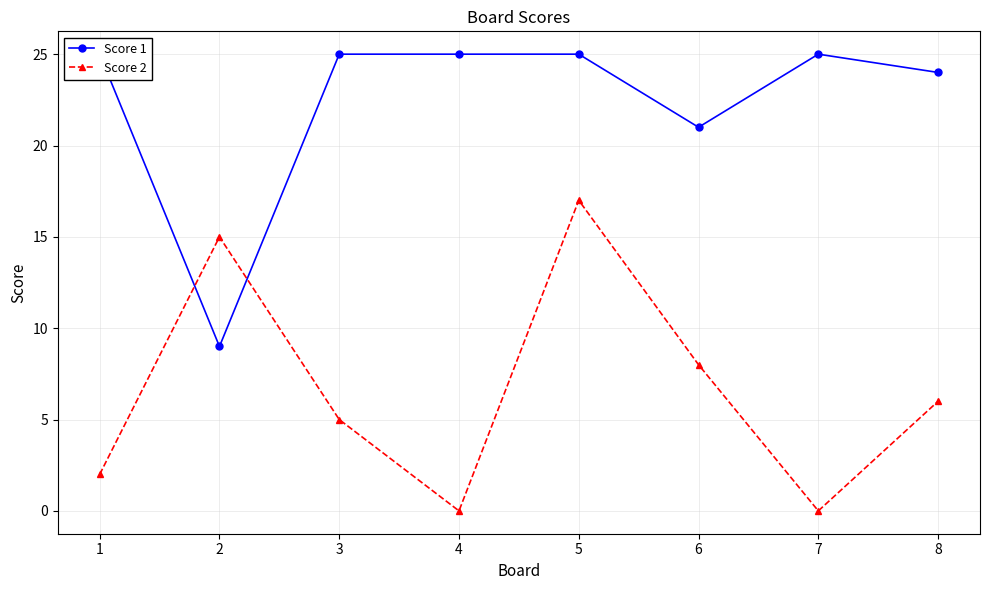

At which category is the sum across all series the highest?

5